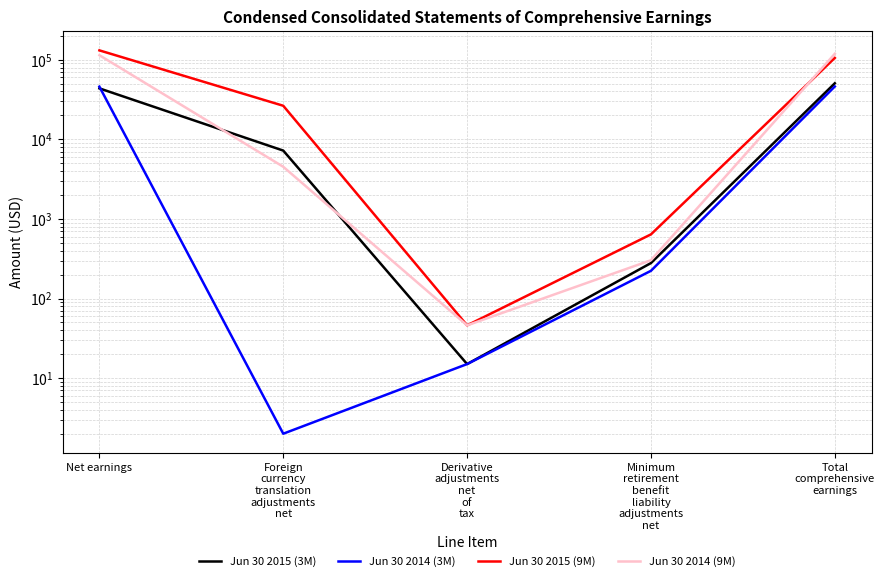

The Jun 30 2015 (3M) series shows 43753 at Net earnings. True or false?

True